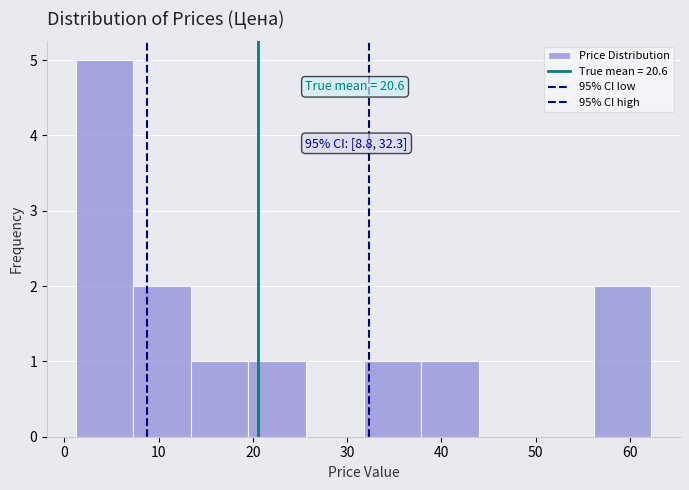

Which range on the x-axis has the tallest bar?

1 to 7